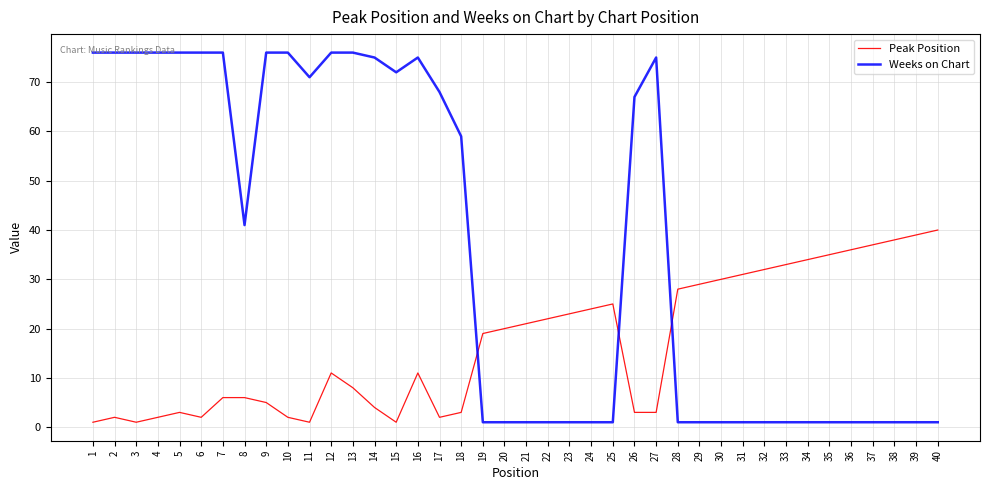

True or false: Peak Position has a value of 31 at 21.

False